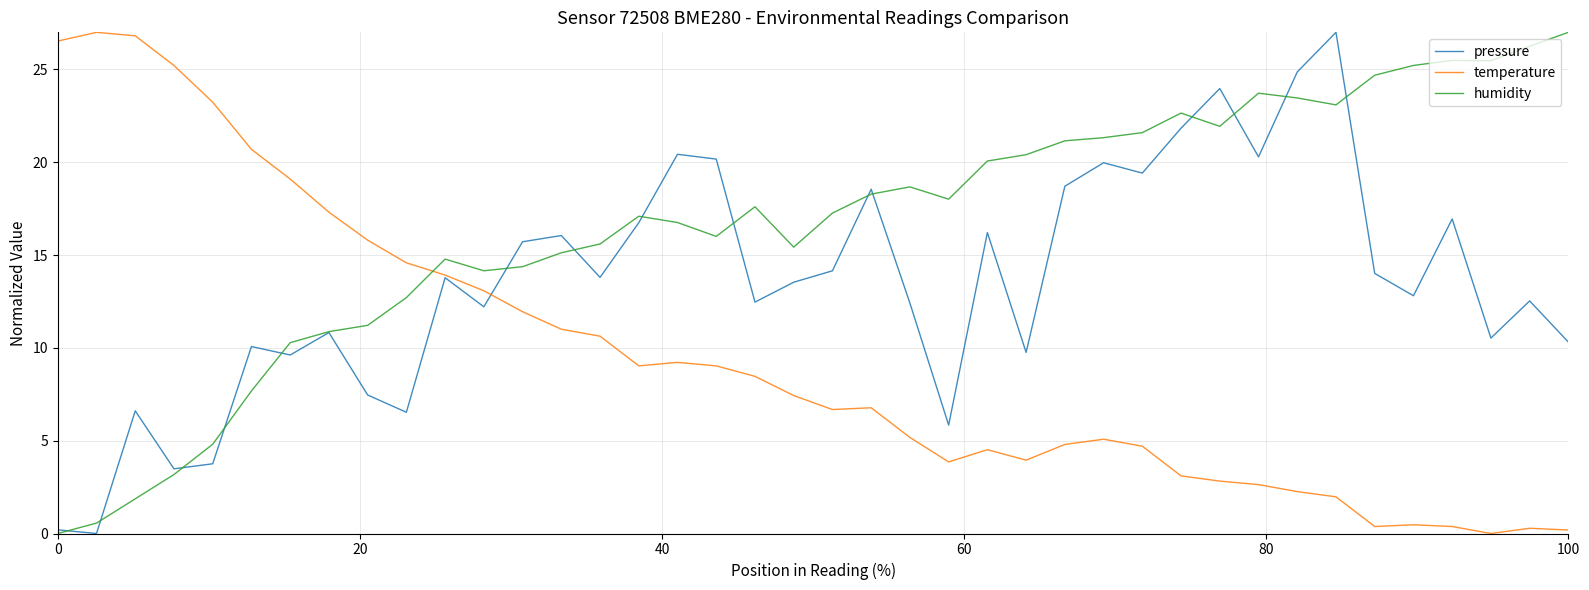

Which series has the largest total across all categories?

humidity